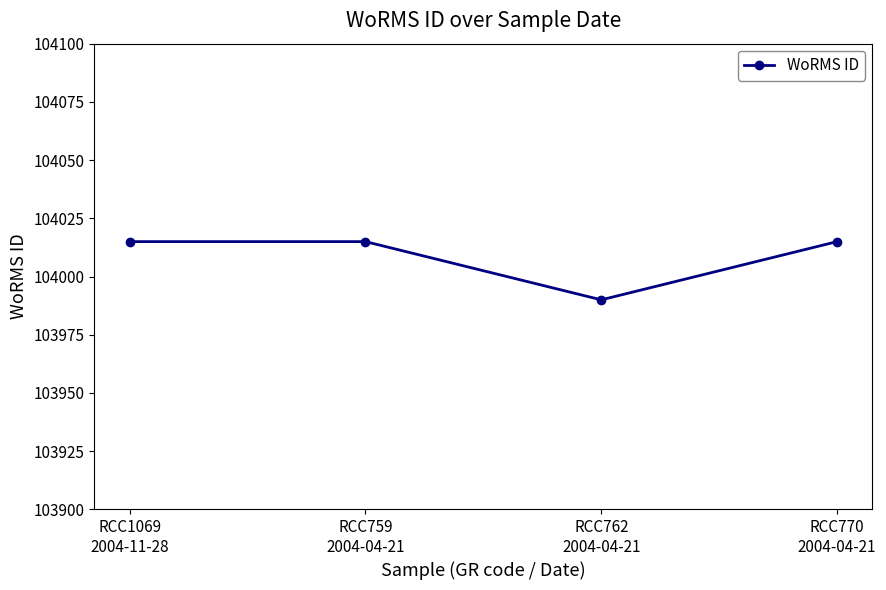

Where is the first local minimum?

RCC762
2004-04-21